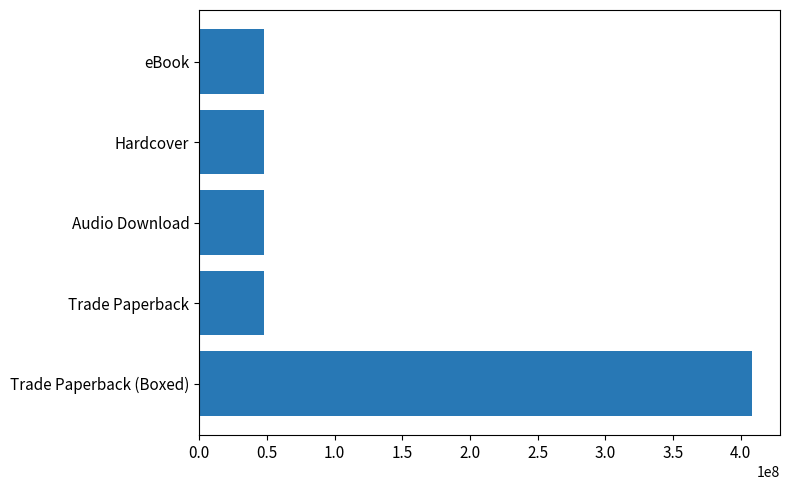

Is it true that the value at Trade Paperback is 47860103?

True